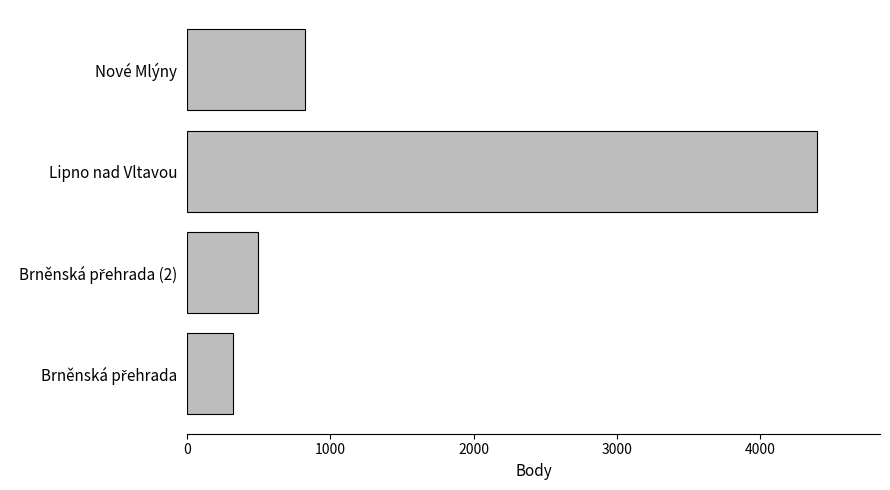

Is it true that the value at Lipno nad Vltavou is 4396?

True